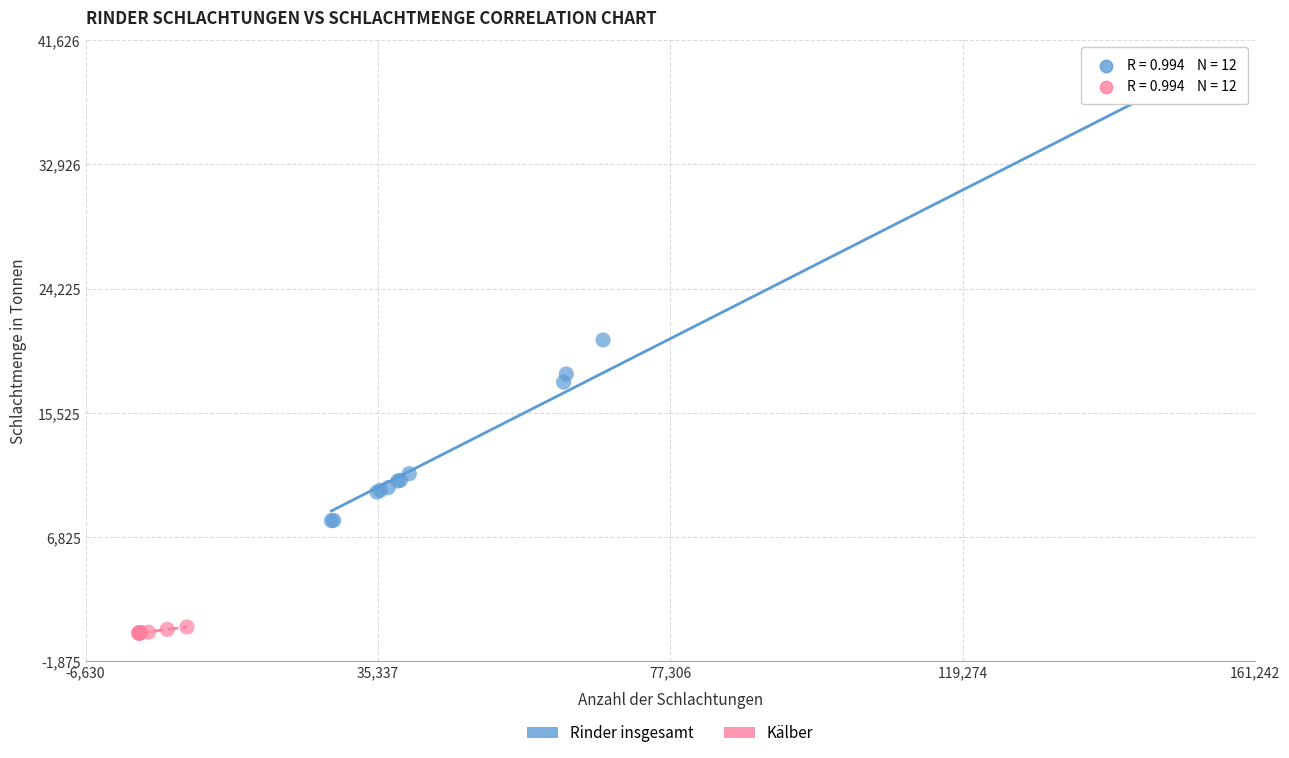

Which series has the widest spread of Y values?

Rinder insgesamt